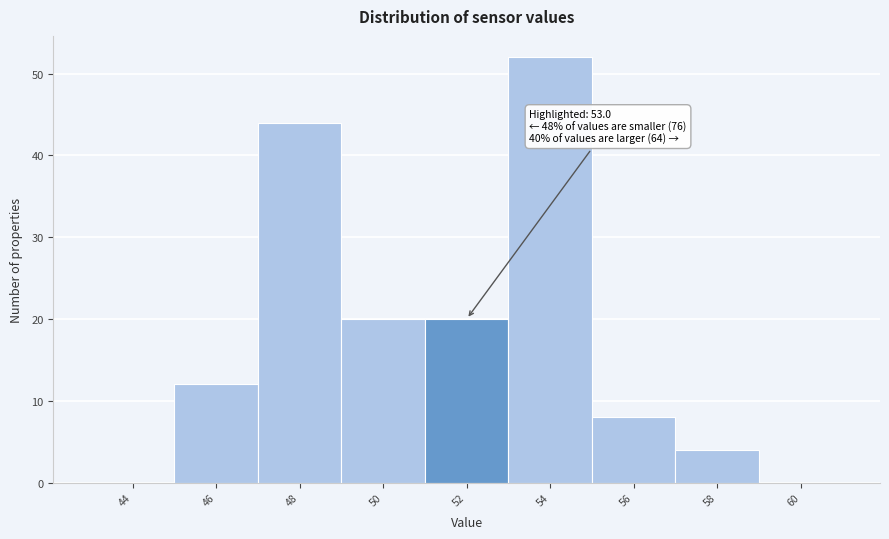

Reading right to left, extract all data points from this chart.

60=0	58=4	56=8	54=52	52=20	50=20	48=44	46=12	44=0